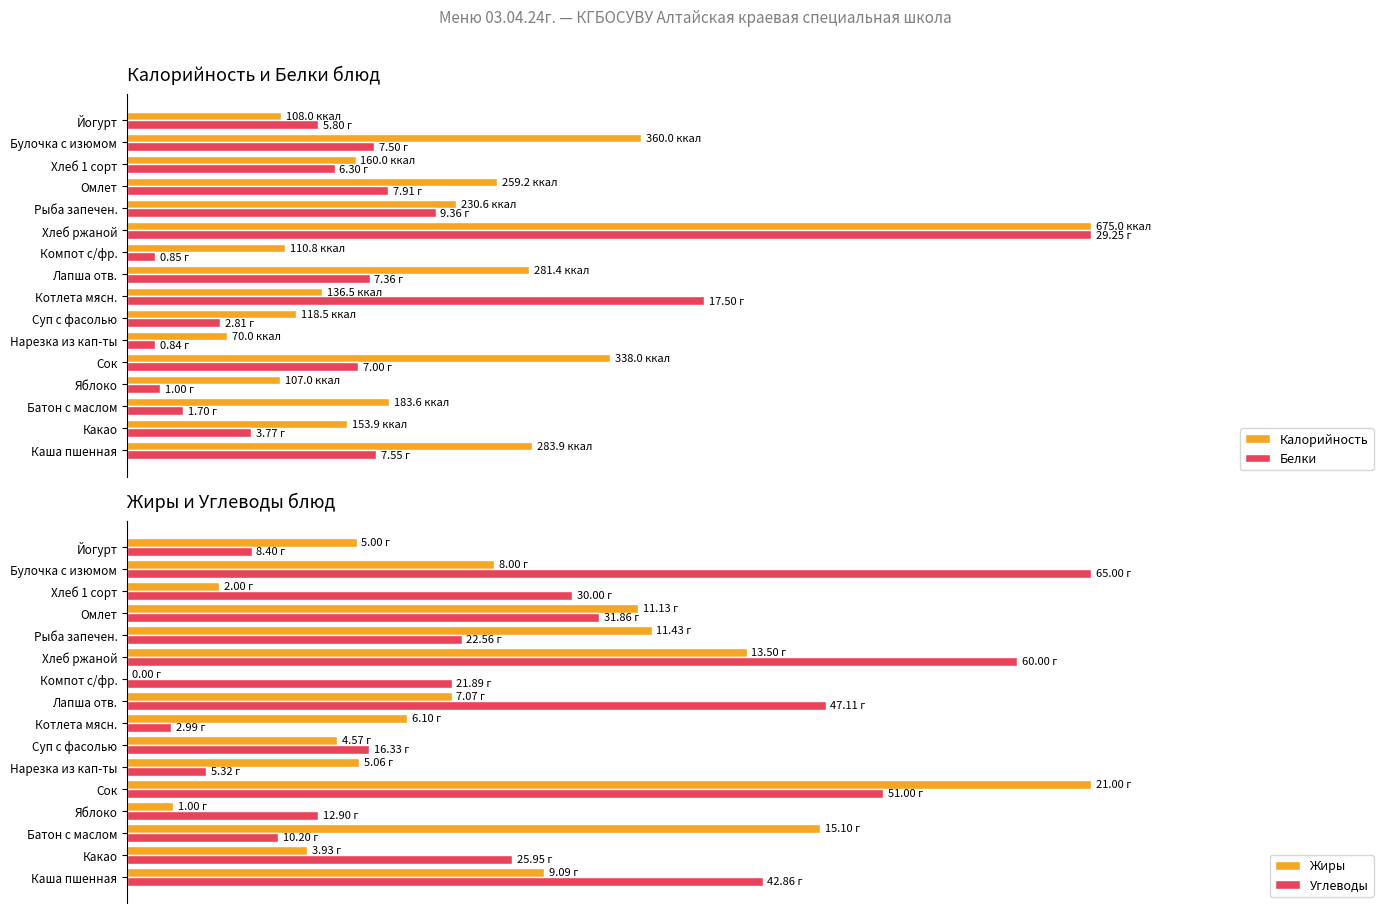

The value of Калорийность at Котлета мясн. is 33.4. True or false?

False